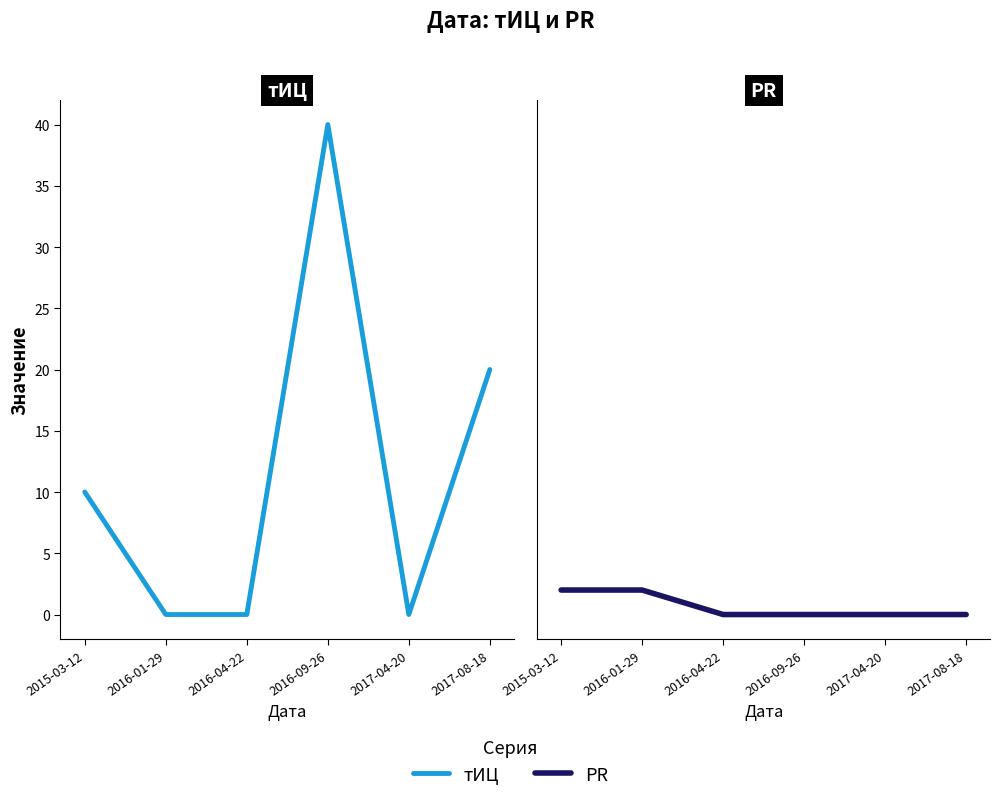

How many interior local valleys does the тИЦ series have?

1